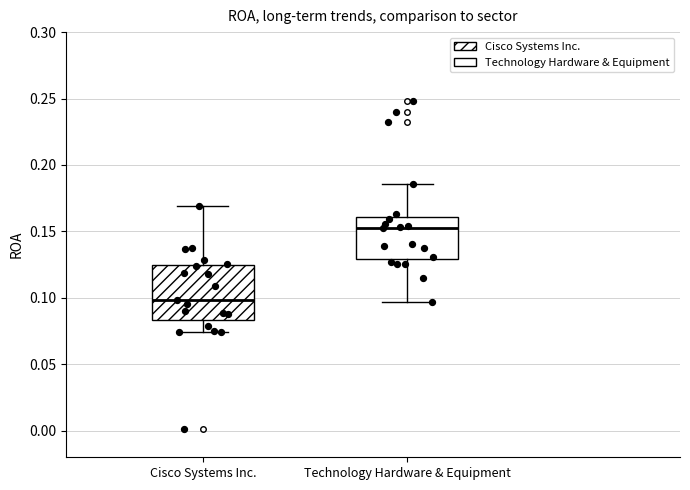

Which box has the highest median line?

Technology Hardware & Equipment